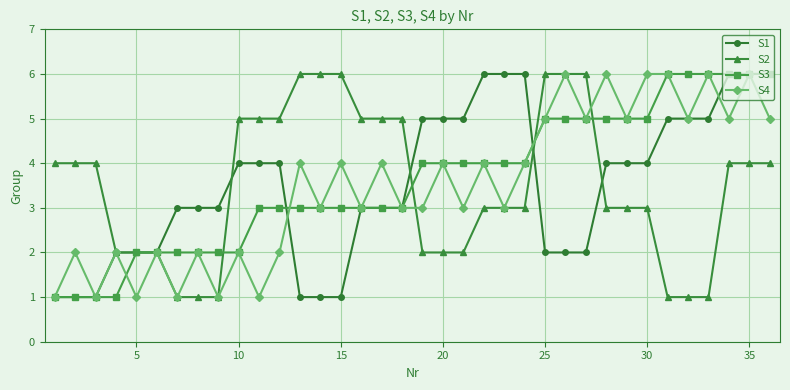

What is the difference between the maximum and minimum values in the S4 series?

5